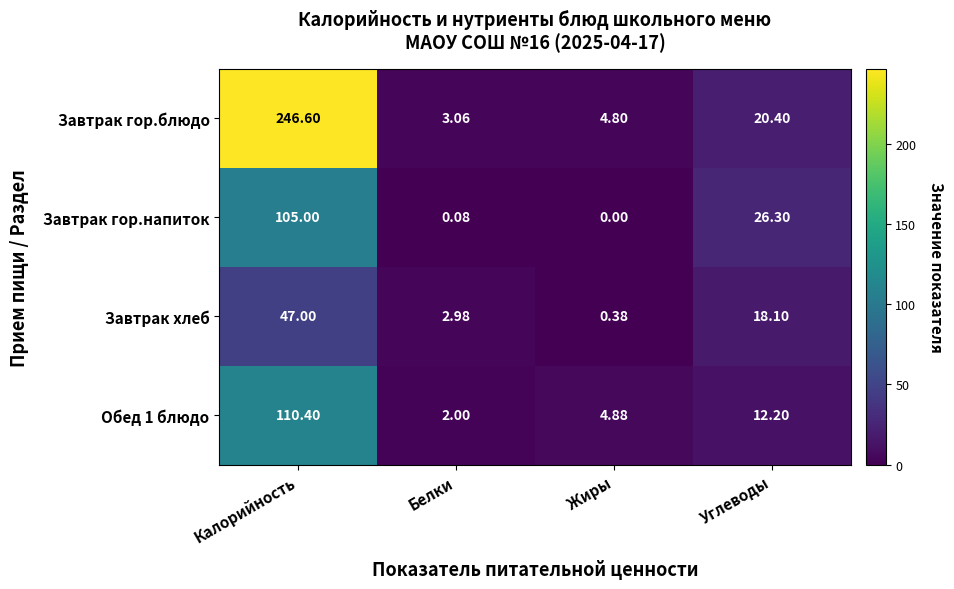

At which category is the sum across all series the highest?

Калорийность